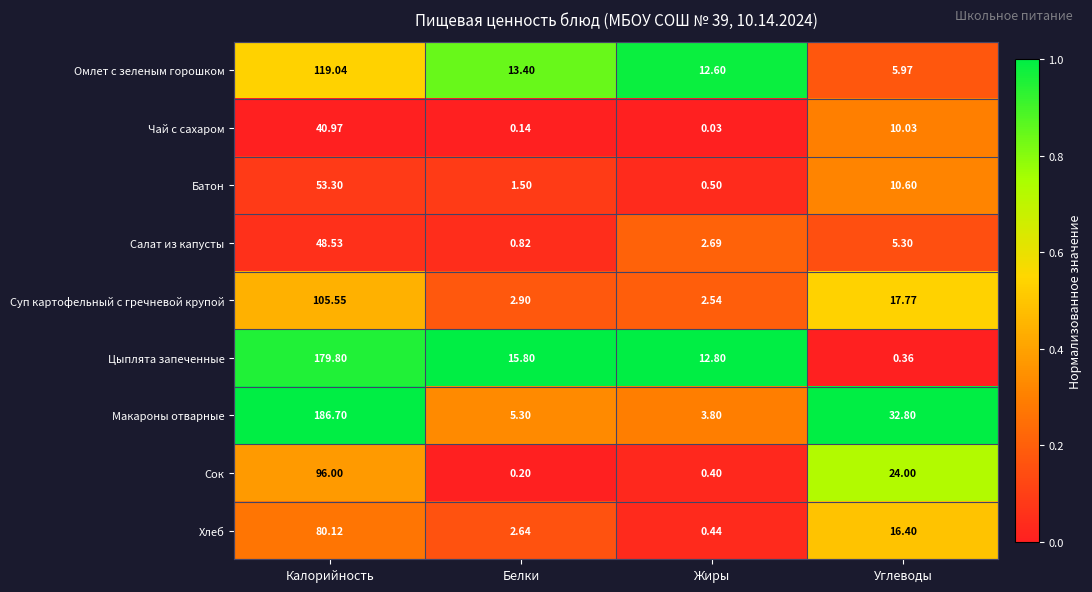

Rank the series at Калорийность from lowest to highest value.

Чай с сахаром, Салат из капусты, Батон, Хлеб, Сок, Суп картофельный с гречневой крупой, Омлет с зеленым горошком, Цыплята запеченные, Макароны отварные